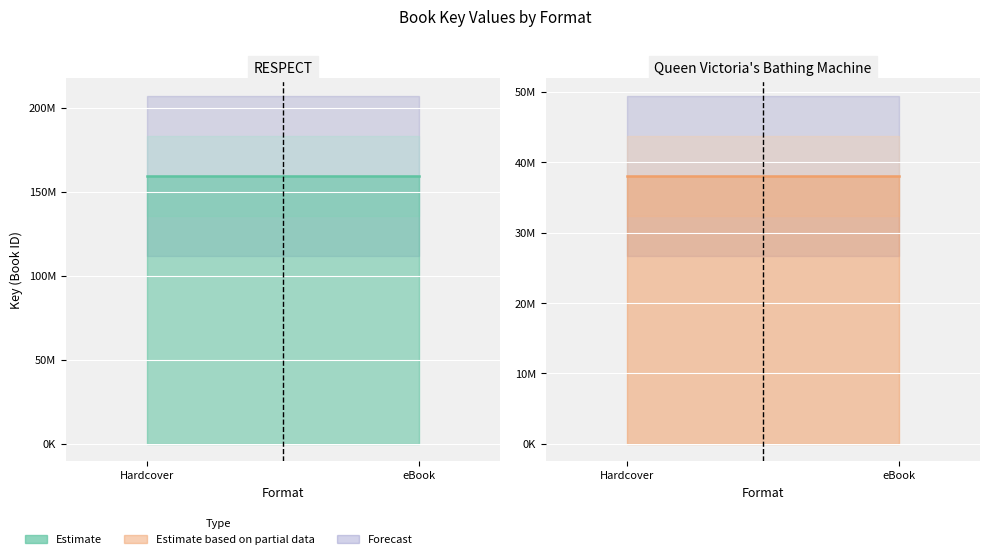

Read the Queen Victoria's Bathing Machine (line) value at eBook.

38062724